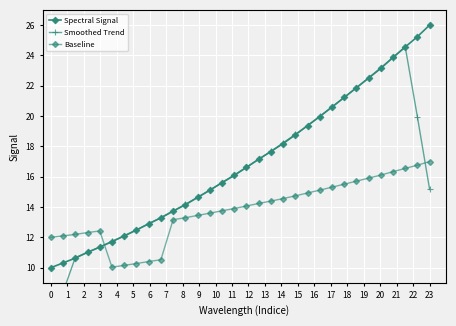

What are all the series names shown in the legend?

Spectral Signal, Smoothed Trend, Baseline